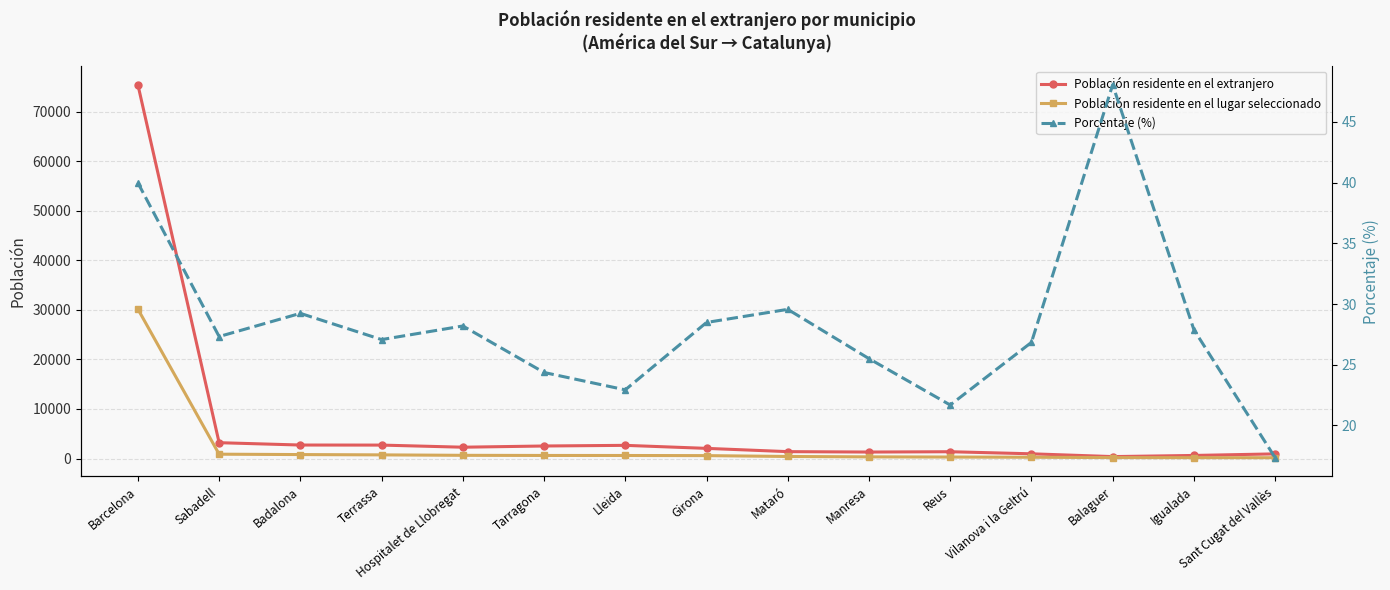

Reading right to left, list all the values displayed in this chart.

Población residente en el extranjero: Sant Cugat del Vallès=934.0	Igualada=617.0	Balaguer=387.0	Vilanova i la Geltrú=950.0	Reus=1370.0	Manresa=1306.0	Mataró=1387.0	Girona=2047.0	Lleida=2656.0	Tarragona=2525.0	Hospitalet de Llobregat=2281.0	Terrassa=2708.0	Badalona=2720.0	Sabadell=3192.0	Barcelona=75425.0
Población residente en el lugar seleccionado: Sant Cugat del Vallès=162.0	Igualada=172.0	Balaguer=186.0	Vilanova i la Geltrú=255.0	Reus=297.0	Manresa=333.0	Mataró=410.0	Girona=583.0	Lleida=609.0	Tarragona=615.0	Hospitalet de Llobregat=643.0	Terrassa=733.0	Badalona=795.0	Sabadell=872.0	Barcelona=30153.0
Porcentaje (%): Sant Cugat del Vallès=17.3	Igualada=27.9	Balaguer=48.1	Vilanova i la Geltrú=26.8	Reus=21.7	Manresa=25.5	Mataró=29.6	Girona=28.5	Lleida=22.9	Tarragona=24.4	Hospitalet de Llobregat=28.2	Terrassa=27.1	Badalona=29.2	Sabadell=27.3	Barcelona=40.0